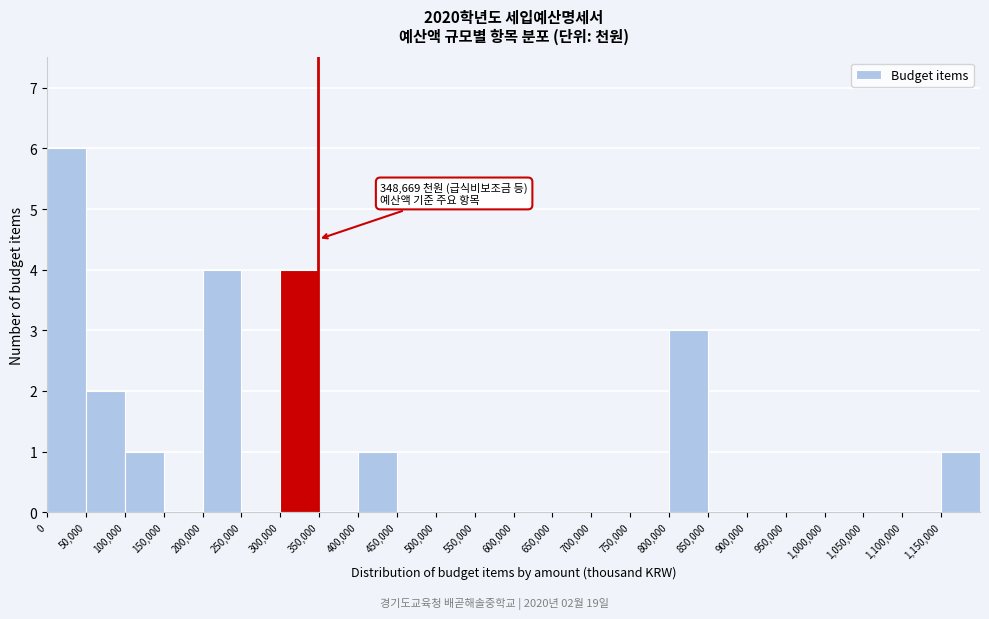

Over which range of the x-axis is the bar tallest?

0 to 50000